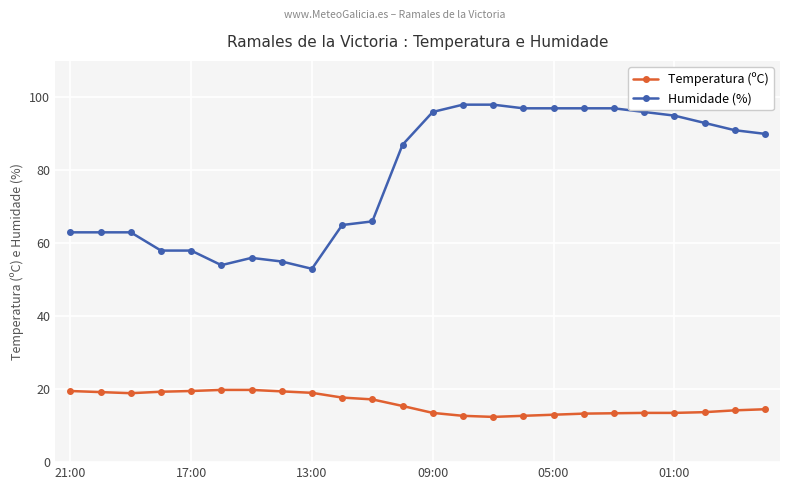

List the series in order of their peak value, highest first.

Humidade (%), Temperatura (ºC)